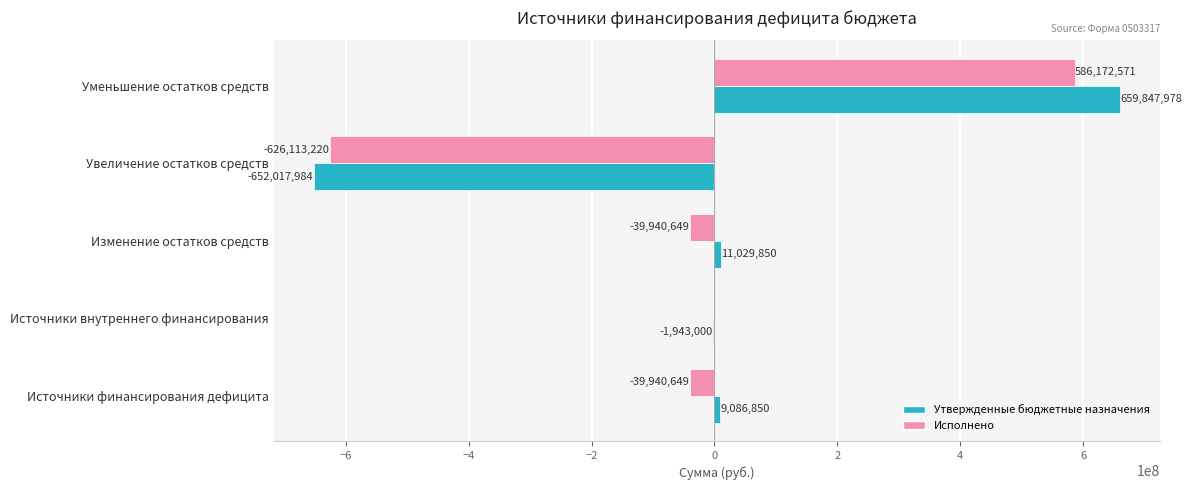

Which series has the largest total across all categories?

Утвержденные бюджетные назначения